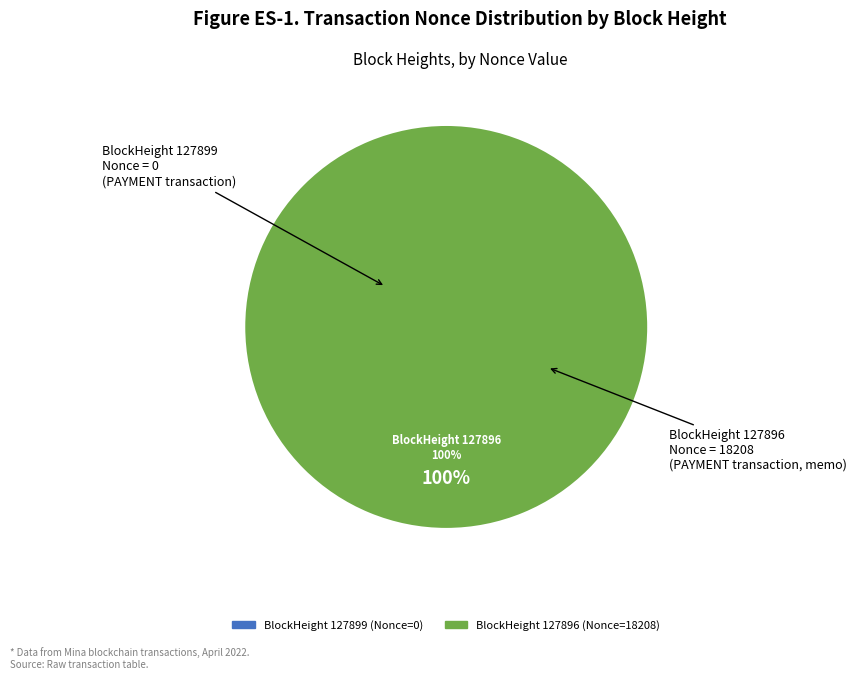

Between 127896 and 127899, which is larger?

127896